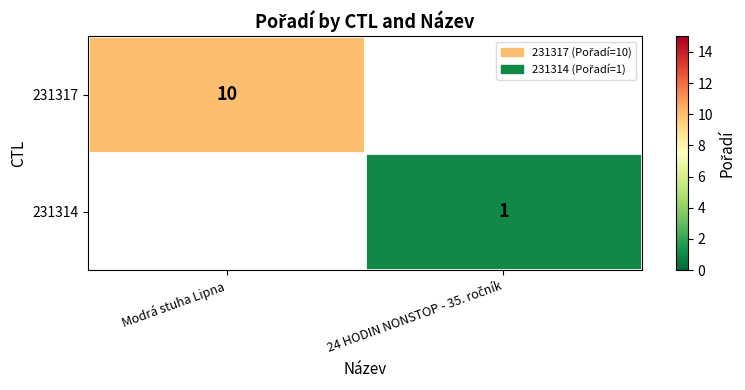

The 231317 series shows 10 at Modrá stuha Lipna. True or false?

True